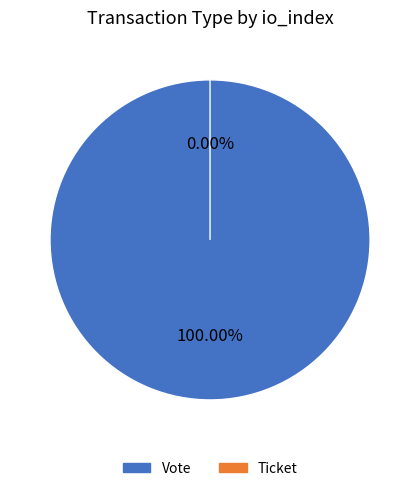

Which category accounts for the majority?

Vote